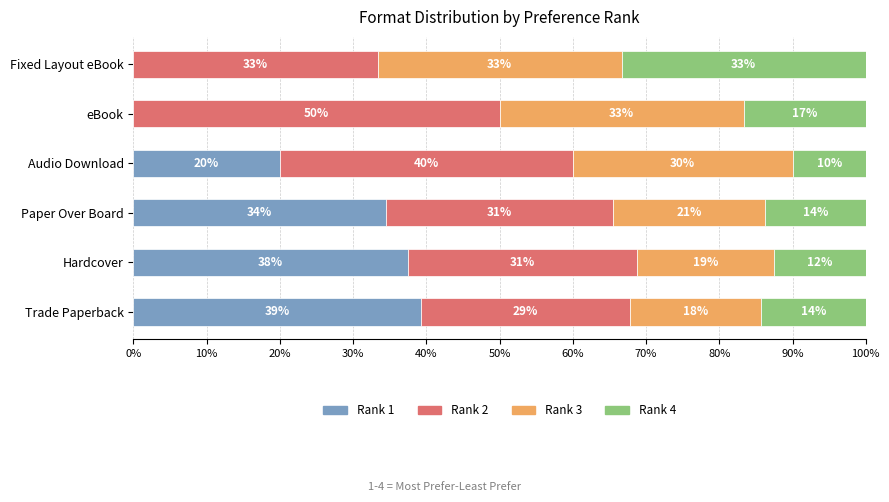

What are all the series names shown in the legend?

Rank 1, Rank 2, Rank 3, Rank 4